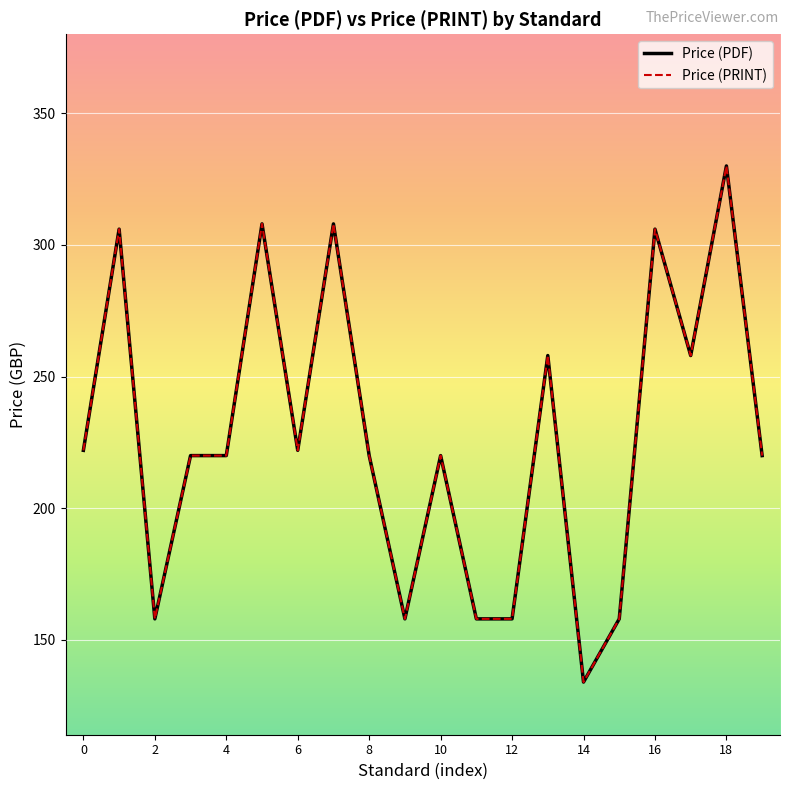

Does the chart have visible grid lines?

Yes